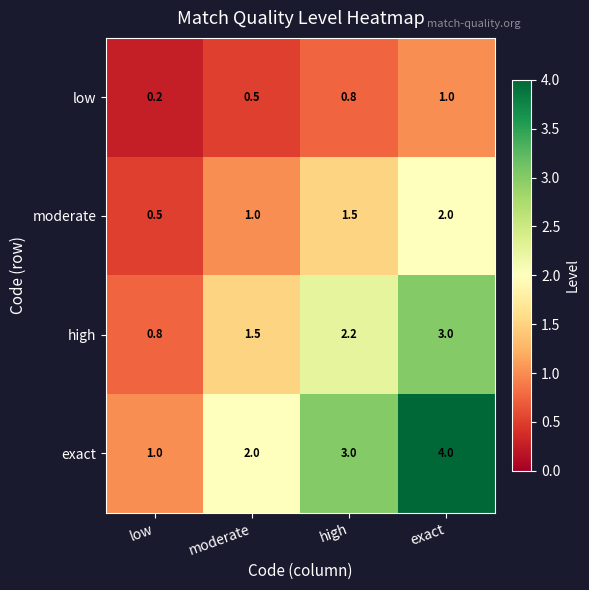

Is it true that moderate equals 1.0 at moderate?

True